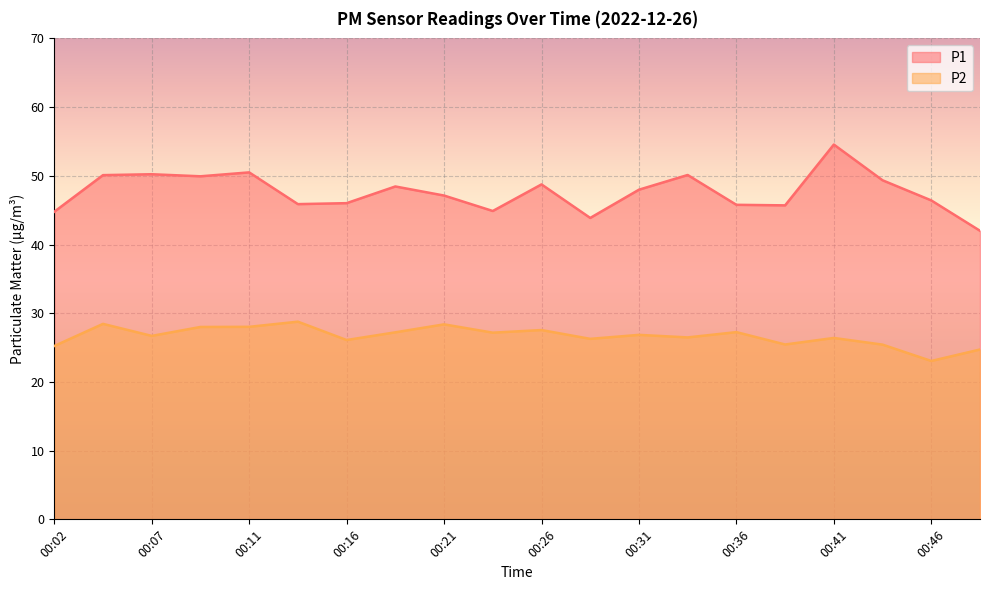

The P1 series shows 46.0 at 00:16. True or false?

True